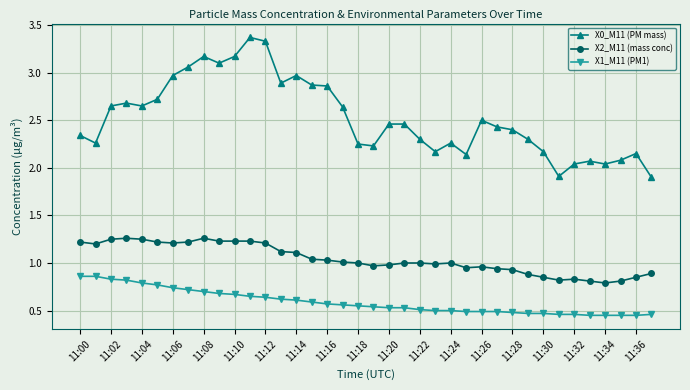

Which series has the widest spread of values?

X0_M11 (PM mass)